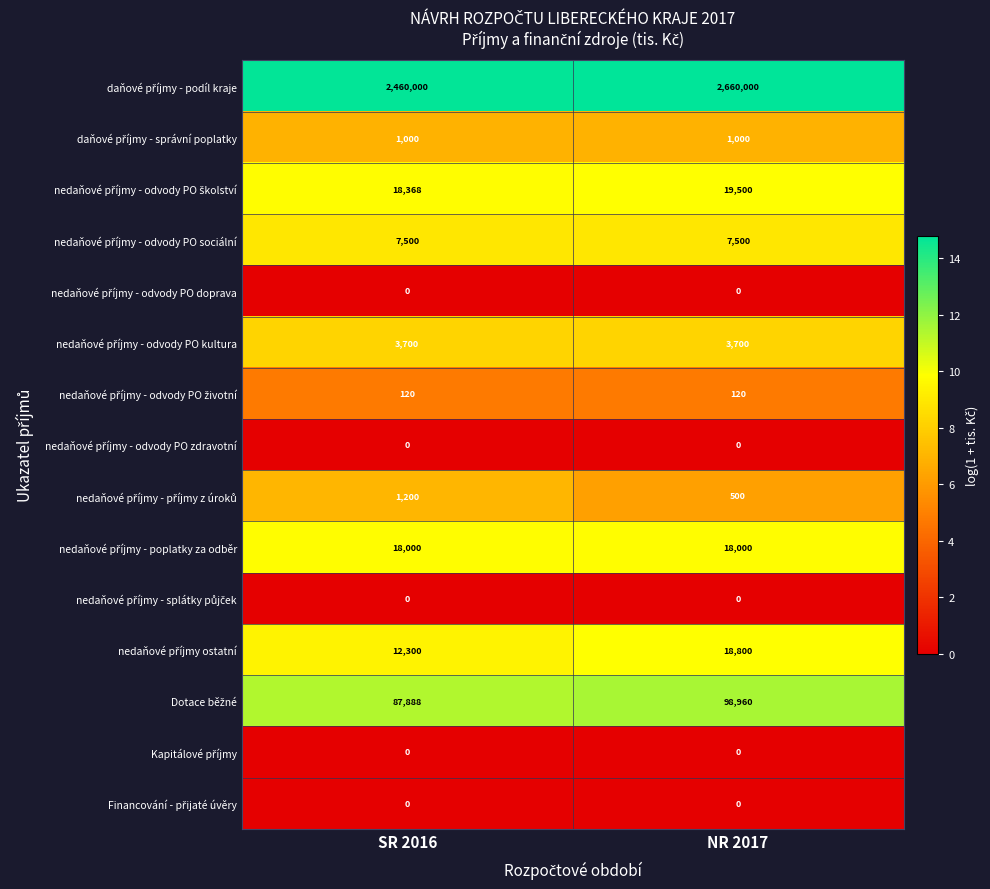

What is the maximum value shown in the chart?

2660000